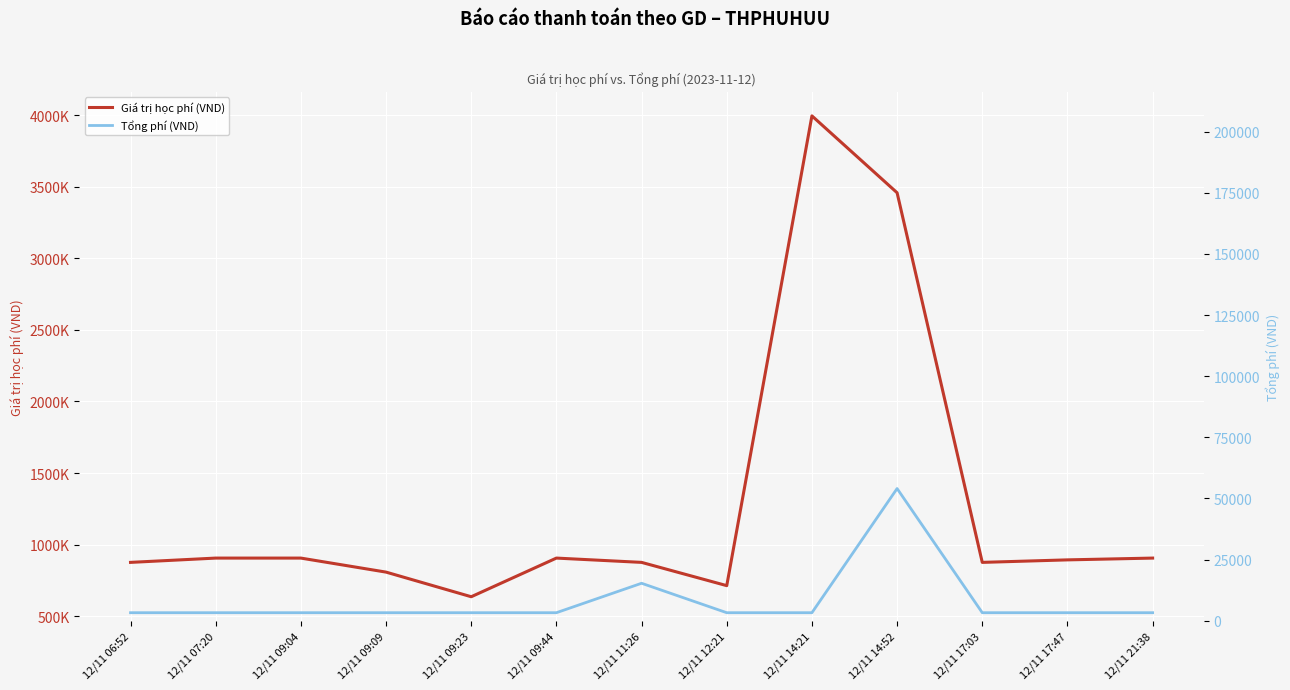

Is the value of Tổng phí (VND) at 12/11 06:52 greater than the value of Giá trị học phí (VND) at 12/11 11:26?

No